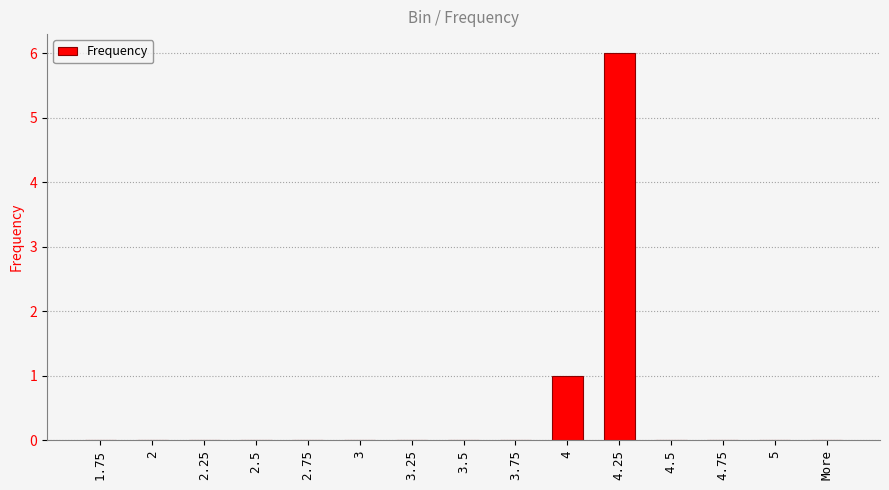

How many distinct data groups are displayed?

1